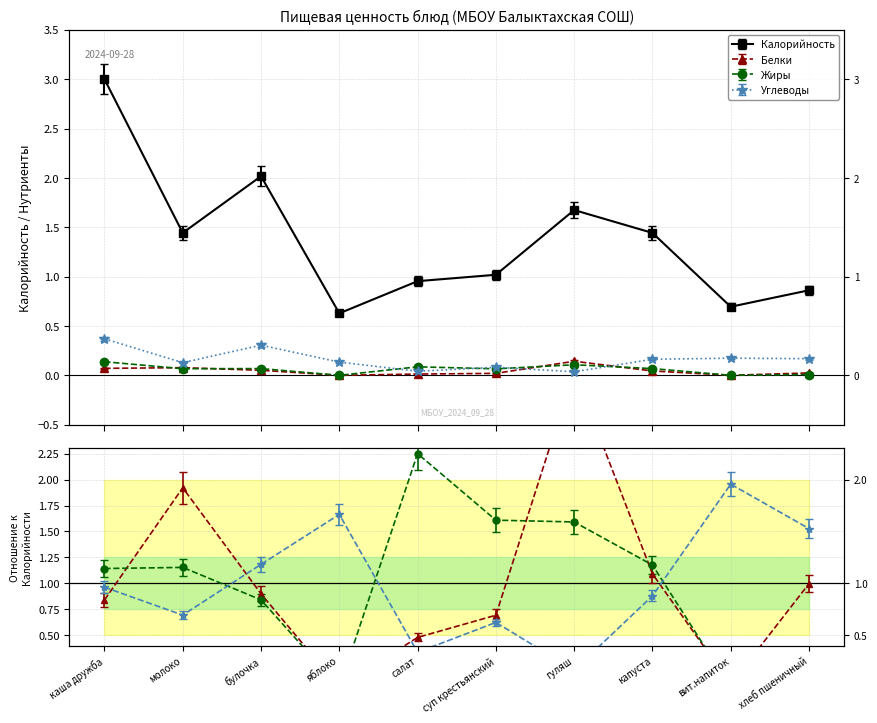

At салат, list the series in order from largest to smallest.

Калорийность, Жиры, Углеводы, Белки